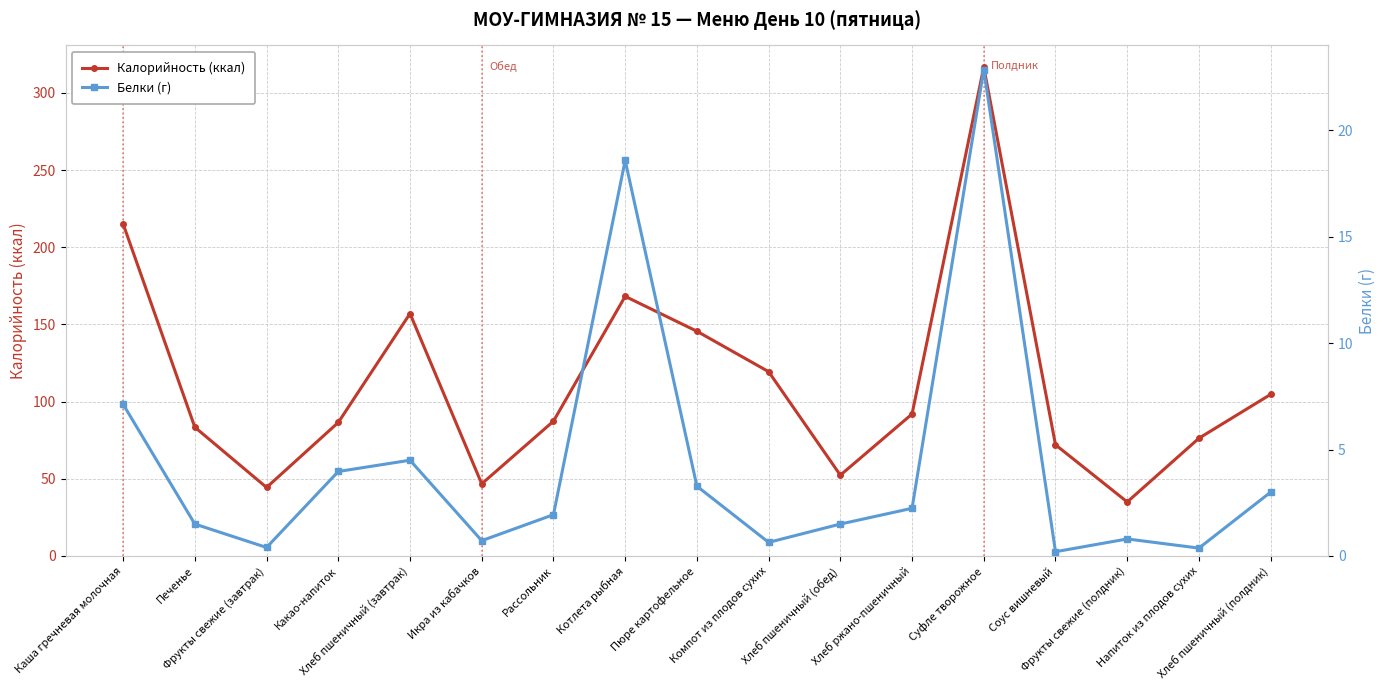

What is the sum of the Калорийность (ккал) values at Фрукты свежие (полдник) and Каша гречневая молочная?

250.1